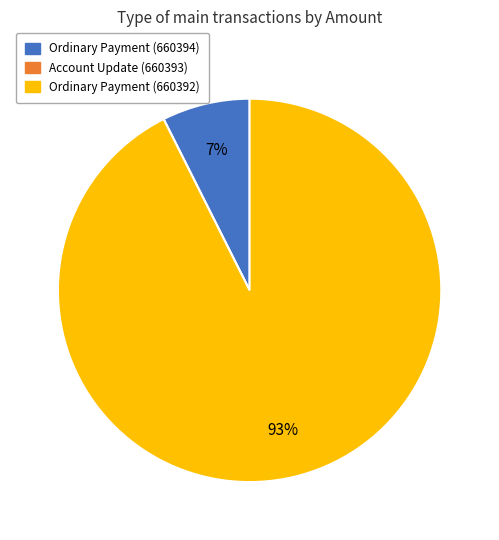

Is Ordinary Payment (660394) the majority of the pie?

No